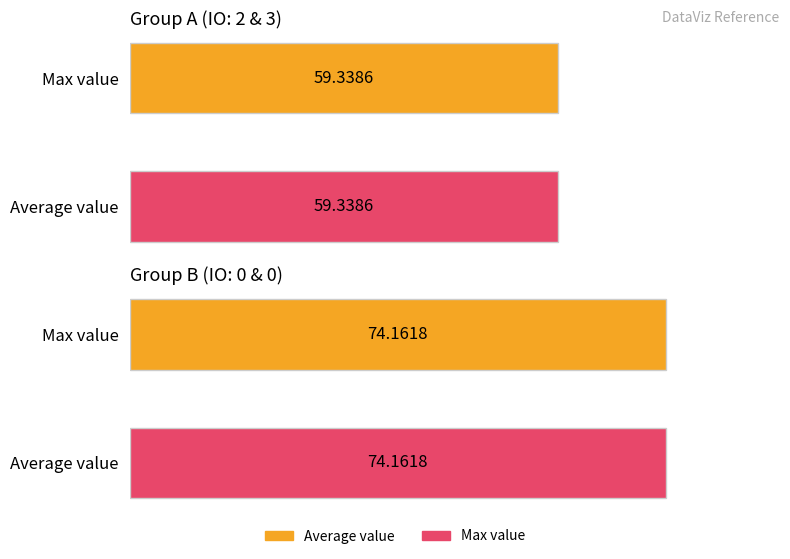

What is the value of the value bar at the 1st from the left?

59.3